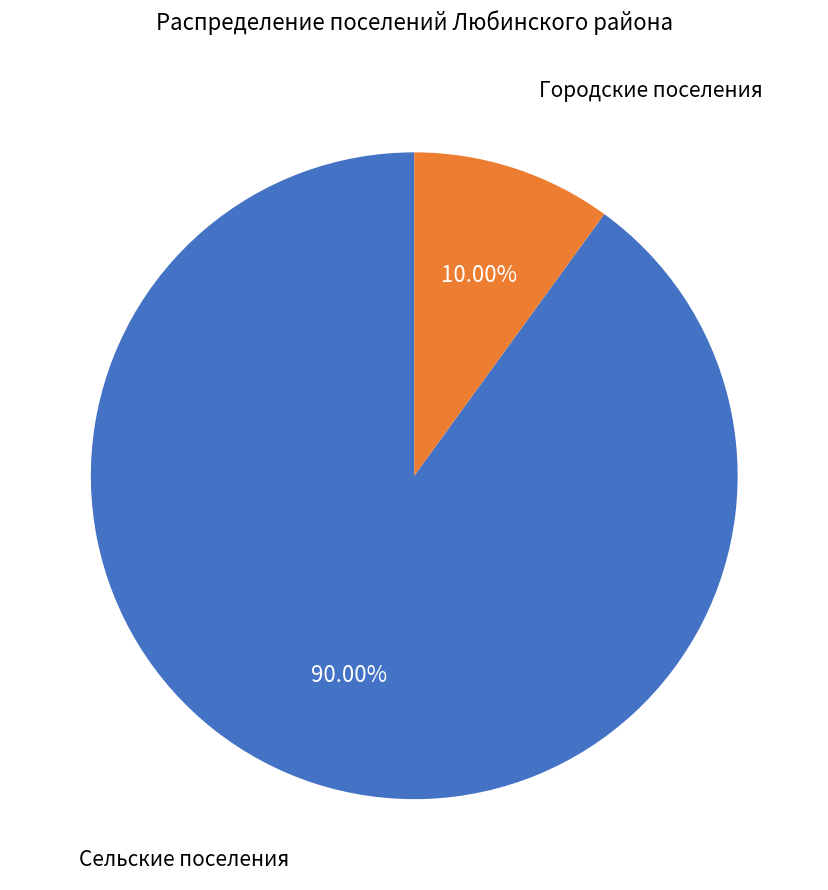

Does any single category account for the majority?

Yes